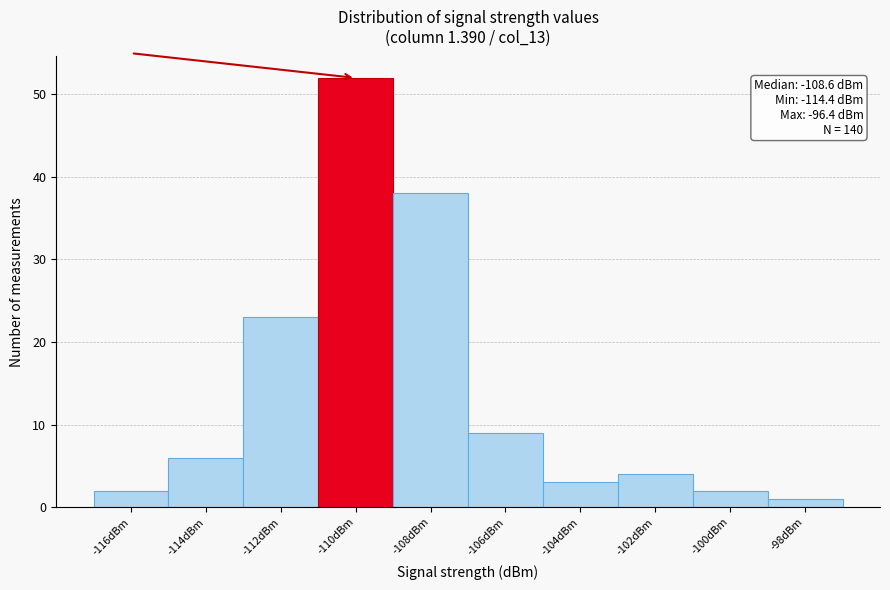

Reading left to right, what are all the values shown in this chart?

2	6	23	52	38	9	3	4	2	1